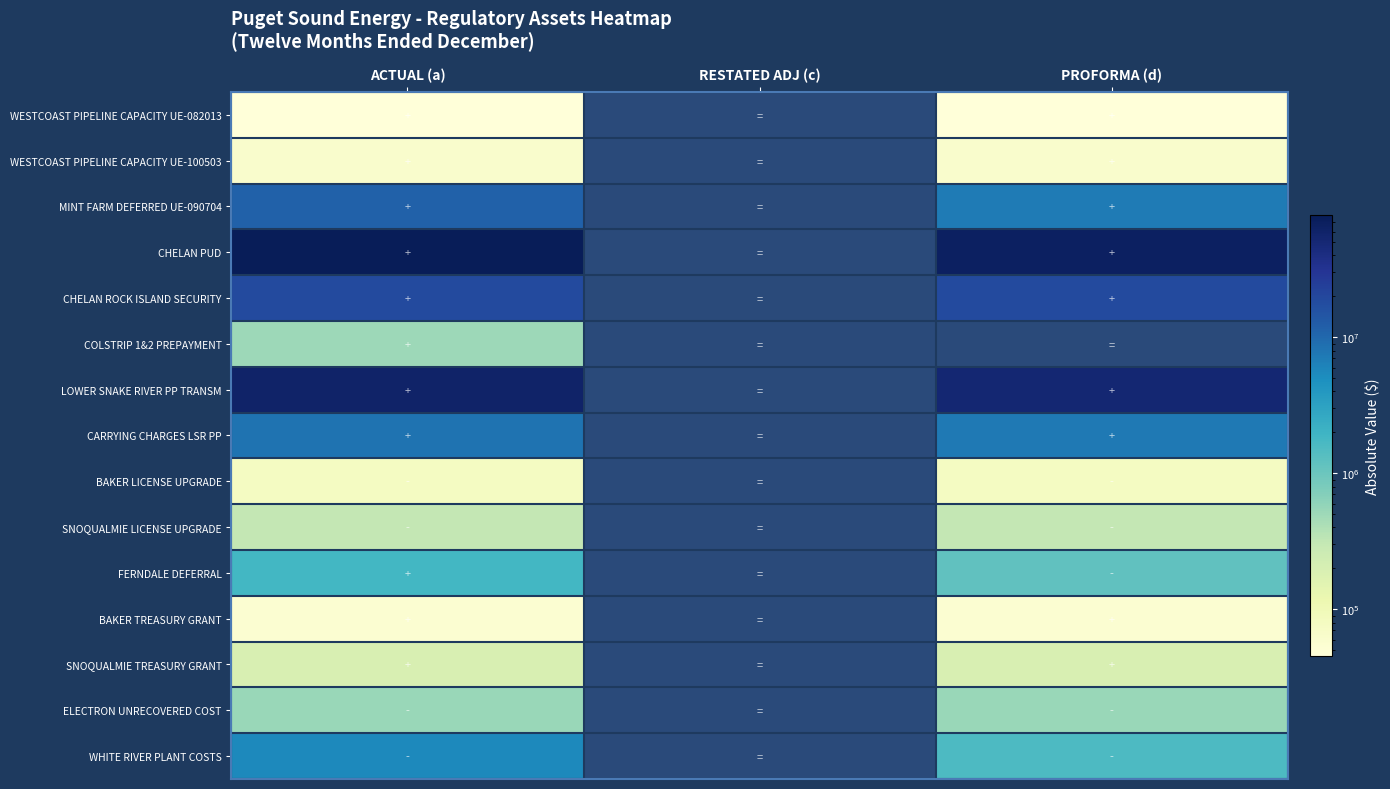

What is the maximum value shown in the chart?

78745060.8